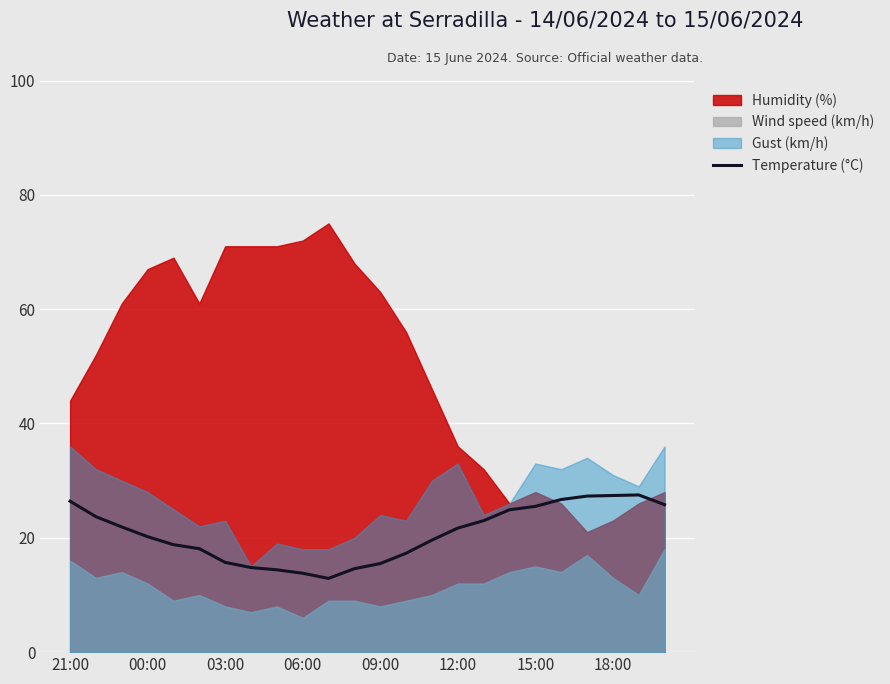

Is it true that Temperature (°C) equals 21.7 at 12:00?

True